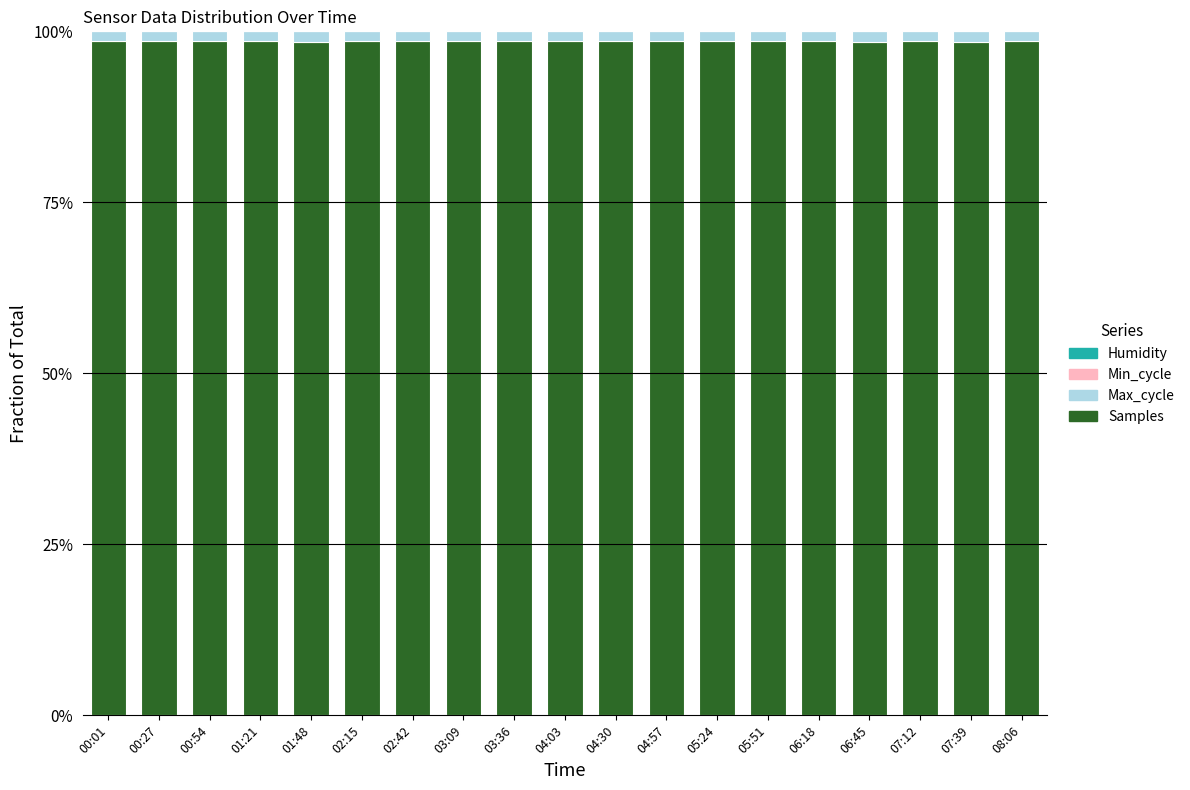

Does the chart contain stacked bars?

Yes